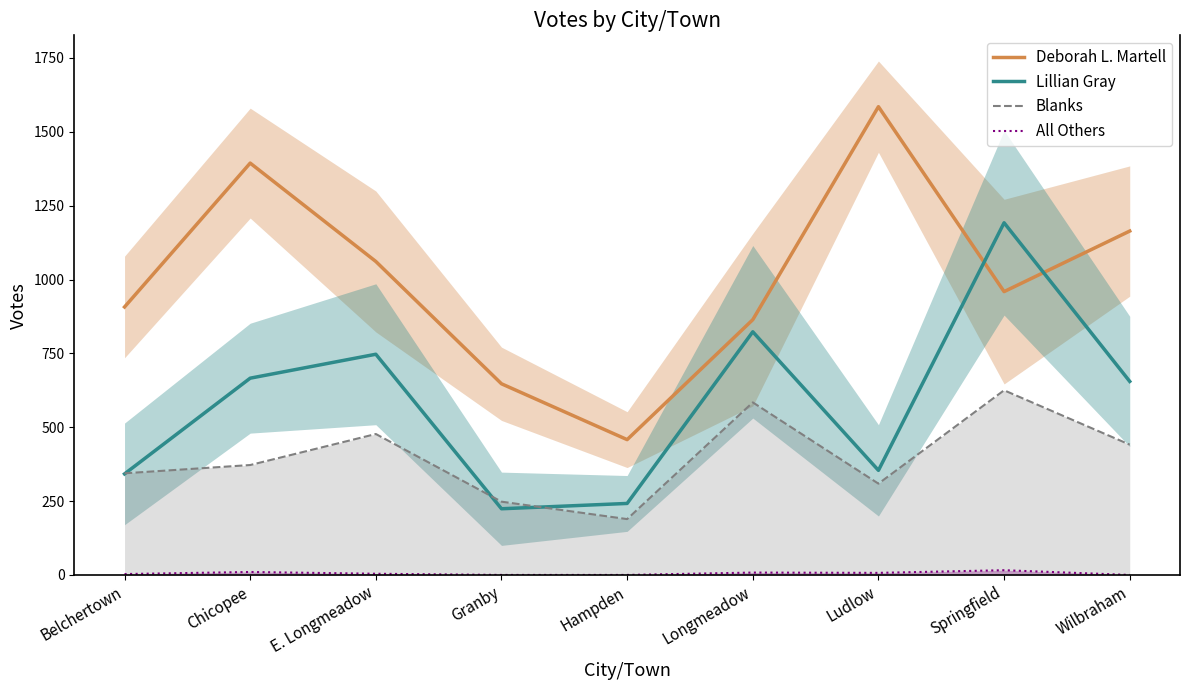

True or false: Blanks and Deborah L. Martell intersect in this chart.

False